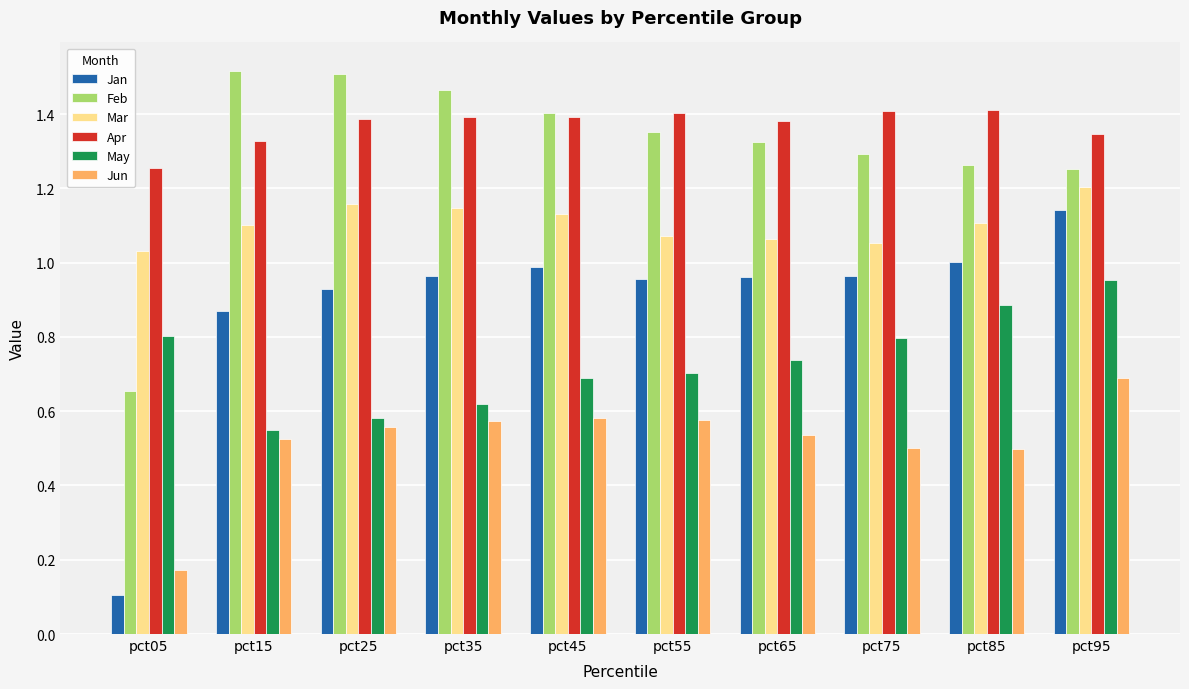

What is the sum of all Apr values?

13.7